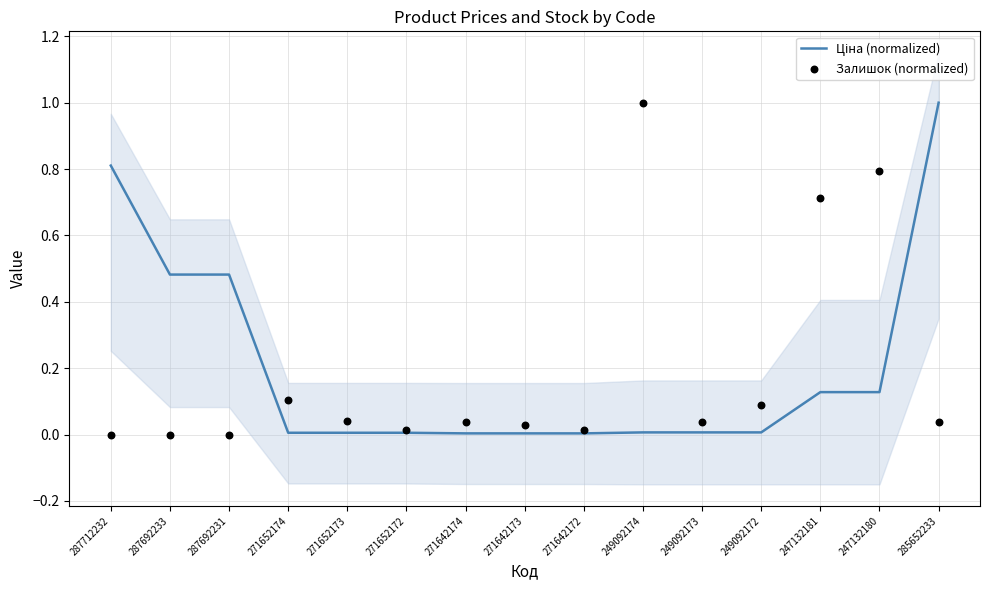

Which series reaches the maximum Y coordinate?

Ціна (normalized)